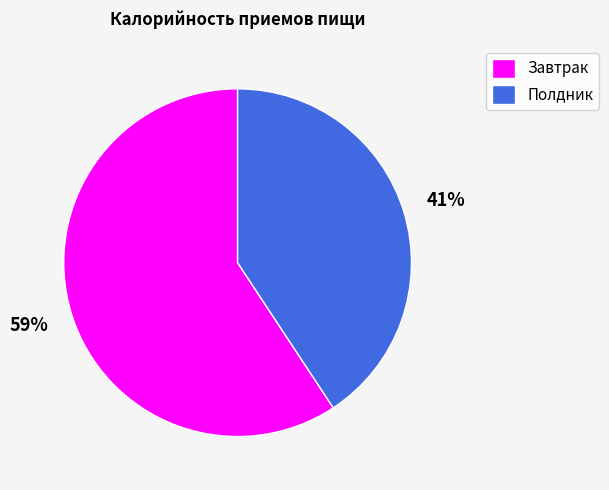

Combined, do Завтрак and Полдник account for over 50%?

Yes